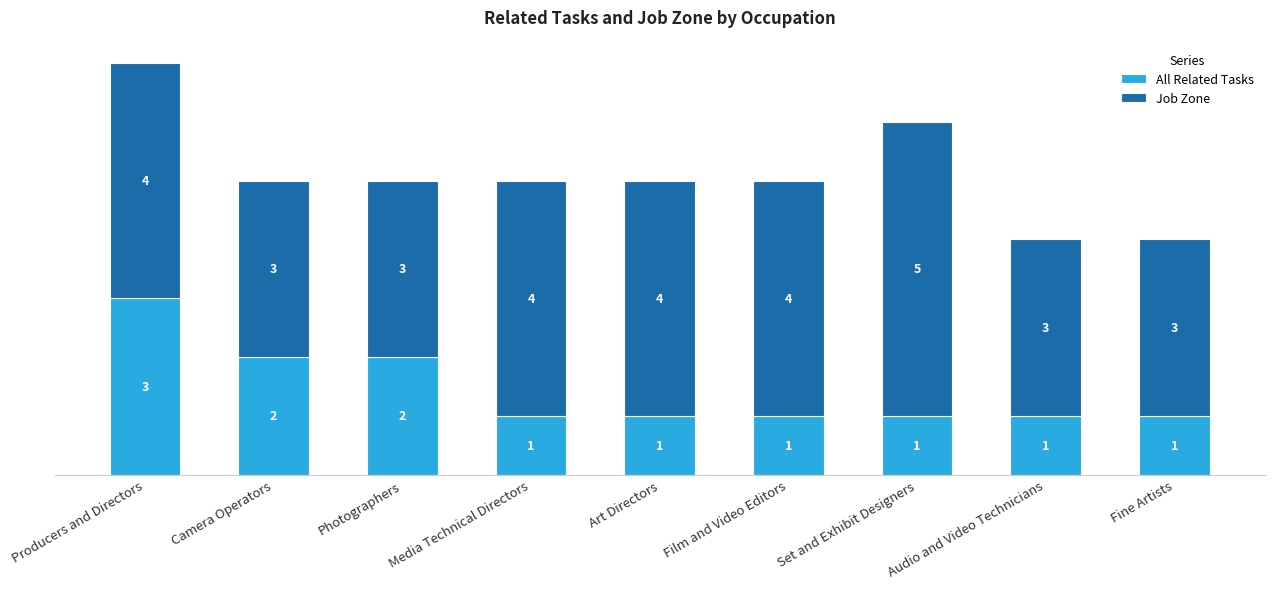

Which category has the highest value in the All Related Tasks series?

Producers and Directors